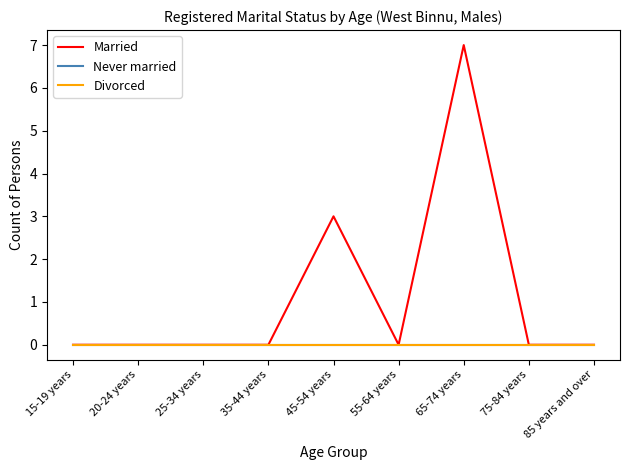

Does the chart display data point markers on the line(s)?

No